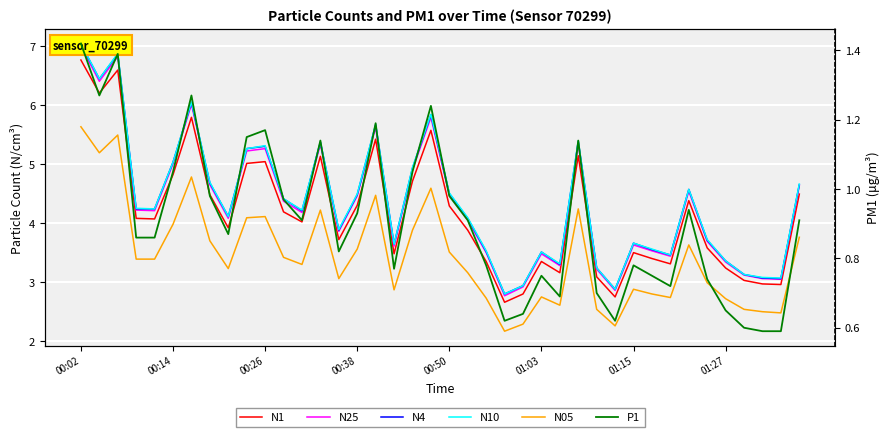

Which series has the largest range (max minus min)?

N10